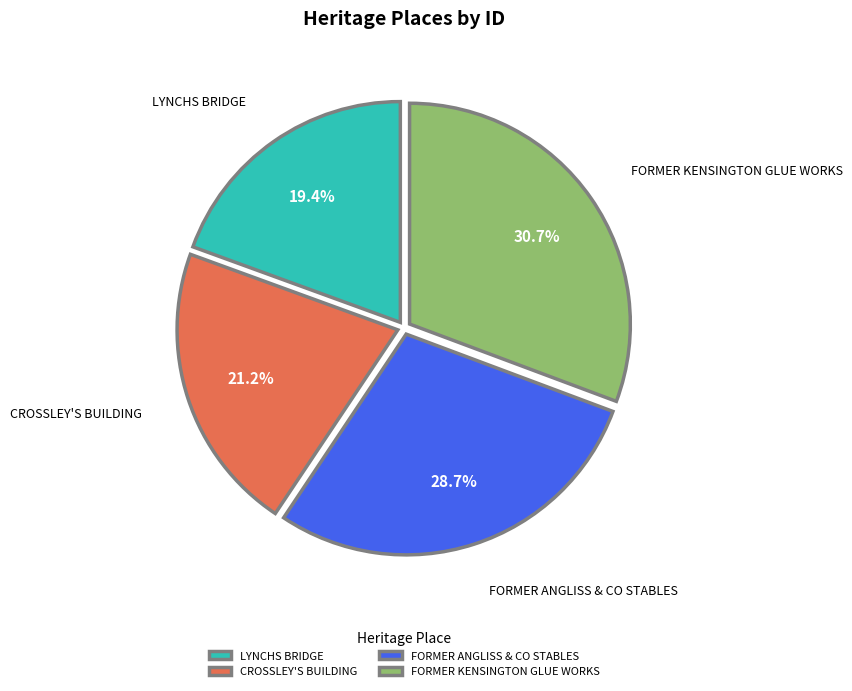

Rank the categories by value from highest to lowest.

FORMER KENSINGTON GLUE WORKS, FORMER ANGLISS & CO STABLES, CROSSLEY'S BUILDING, LYNCHS BRIDGE